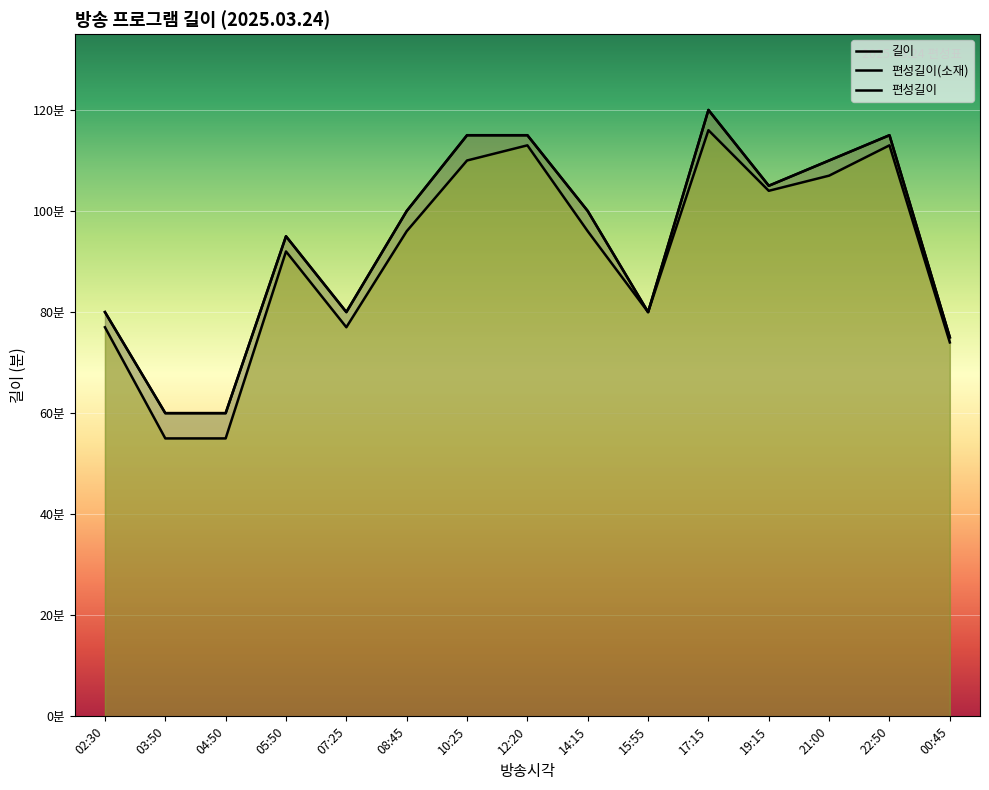

Where does the 길이 series first go above 100?

10:25